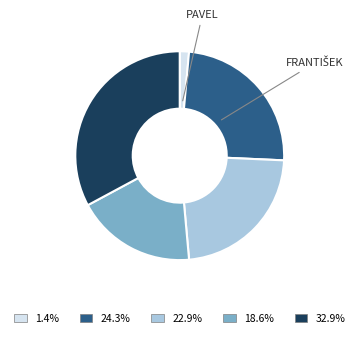

Does 18.6% represent more than half of the total?

No